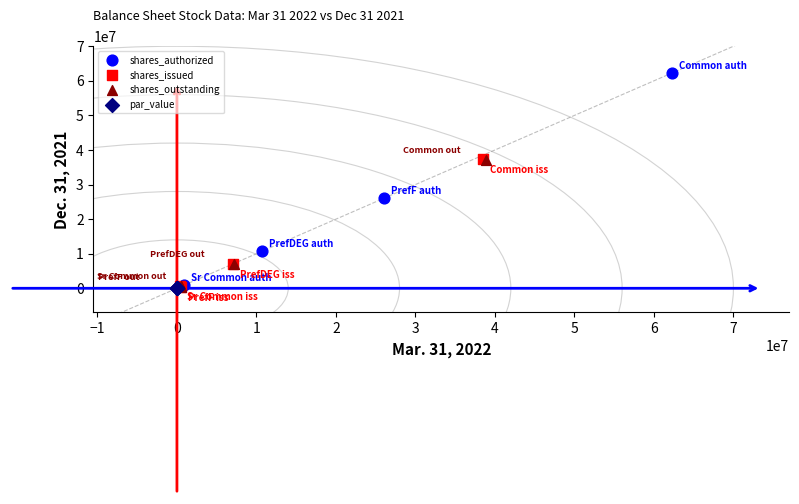

Which series contains the highest Y value?

shares_authorized